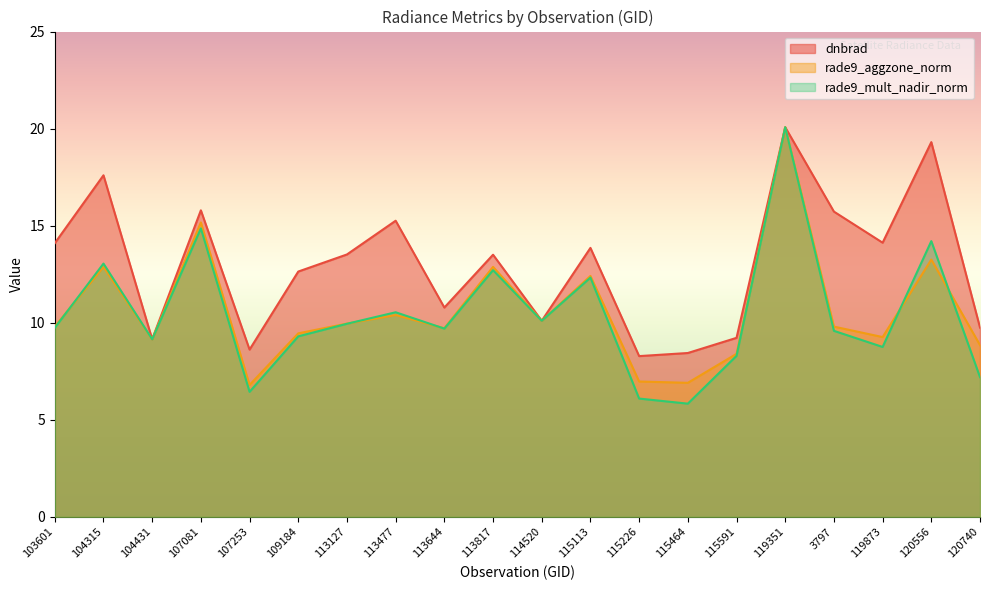

At which label does dnbrad first exceed 13?

103601